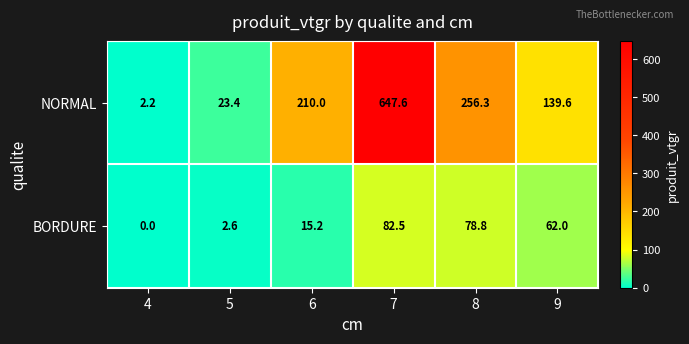

Reading left to right, what are all the values shown in this chart?

NORMAL: 2.2	23.4	210.0	647.6	256.3	139.6
BORDURE: 0.0	2.6	15.2	82.5	78.8	62.0